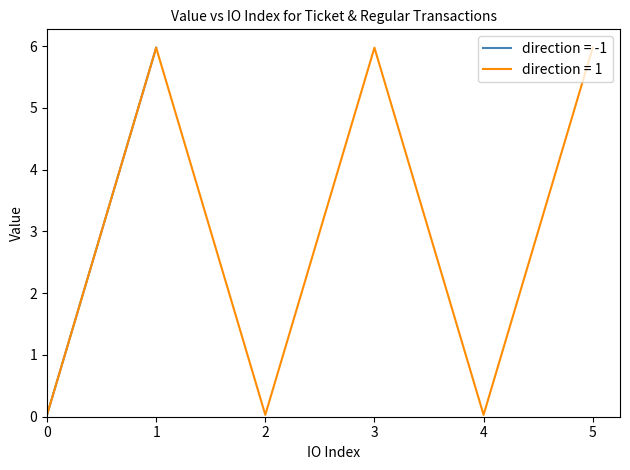

Is it true that the value at 4 is 0.0?

True